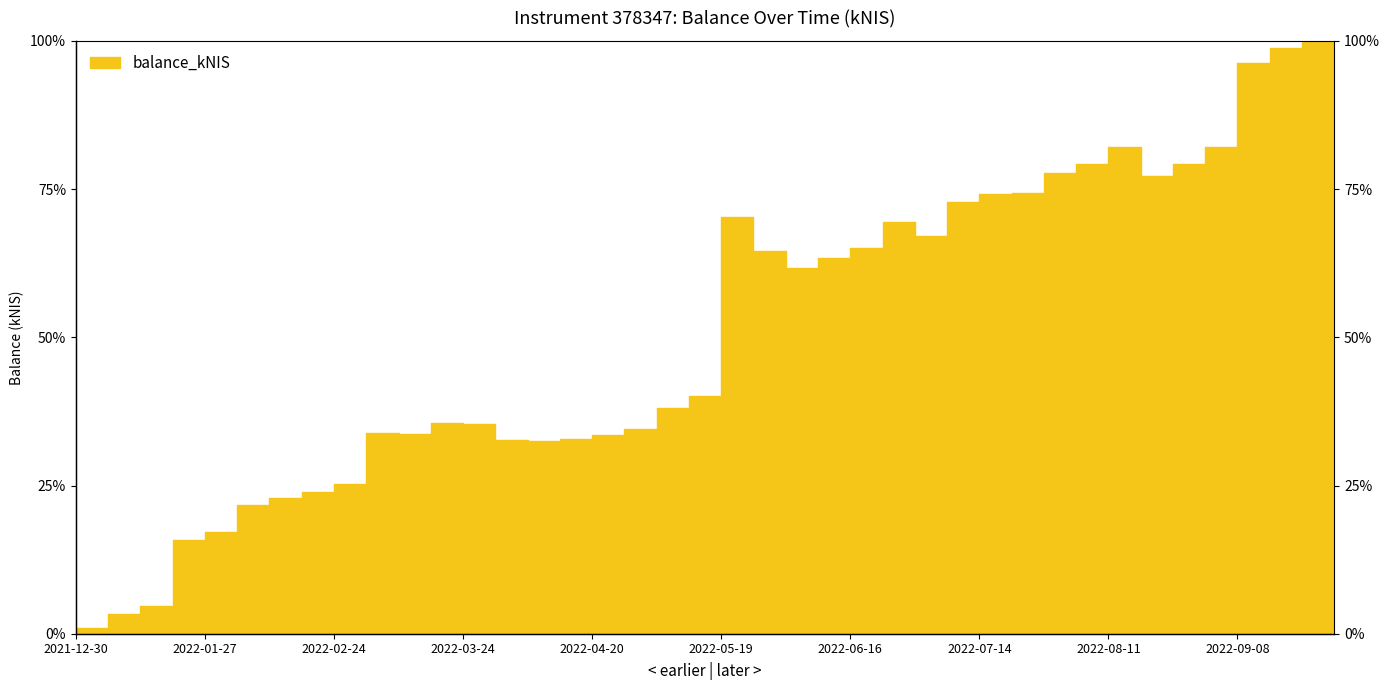

Which label corresponds to the largest value in the chart?

2022-09-22